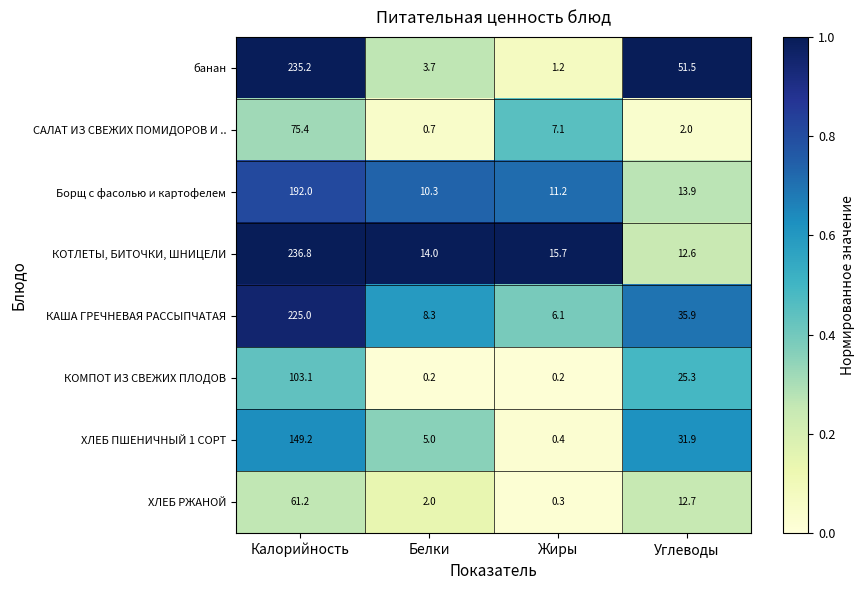

Which series has the largest range (max minus min)?

банан